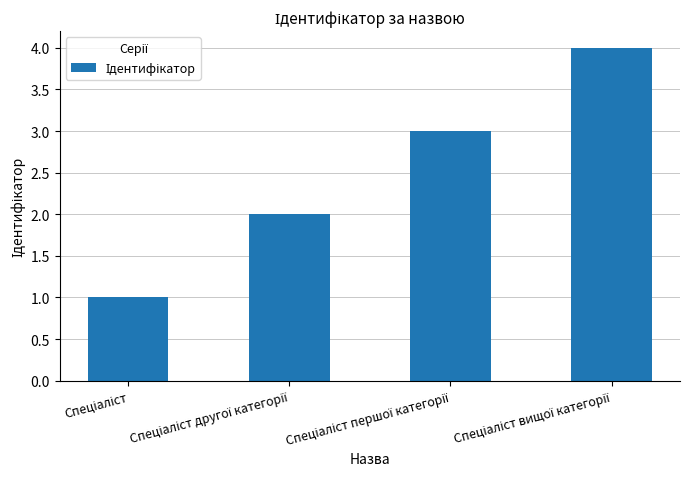

How many values are between 2 and 4?

3